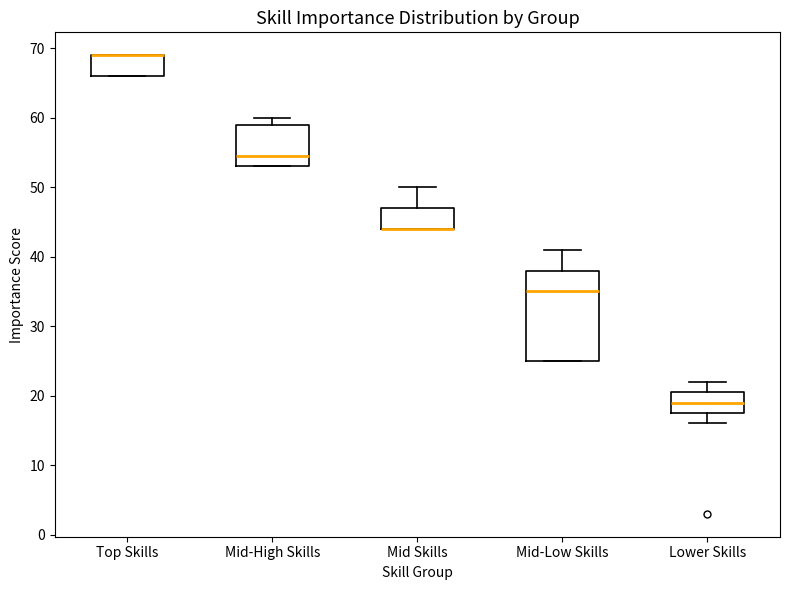

Which box is the tallest, from its lower edge to its upper edge?

Mid-Low Skills